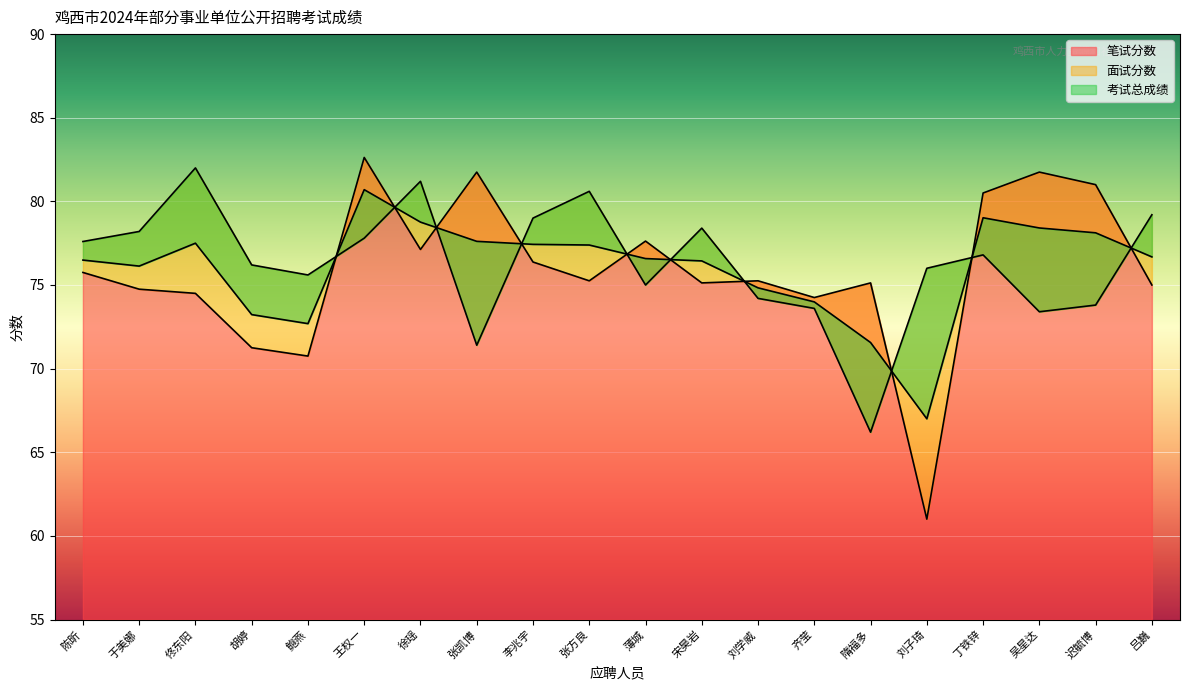

Between 胡婷 and 张凯博, which series saw the biggest shift?

笔试分数